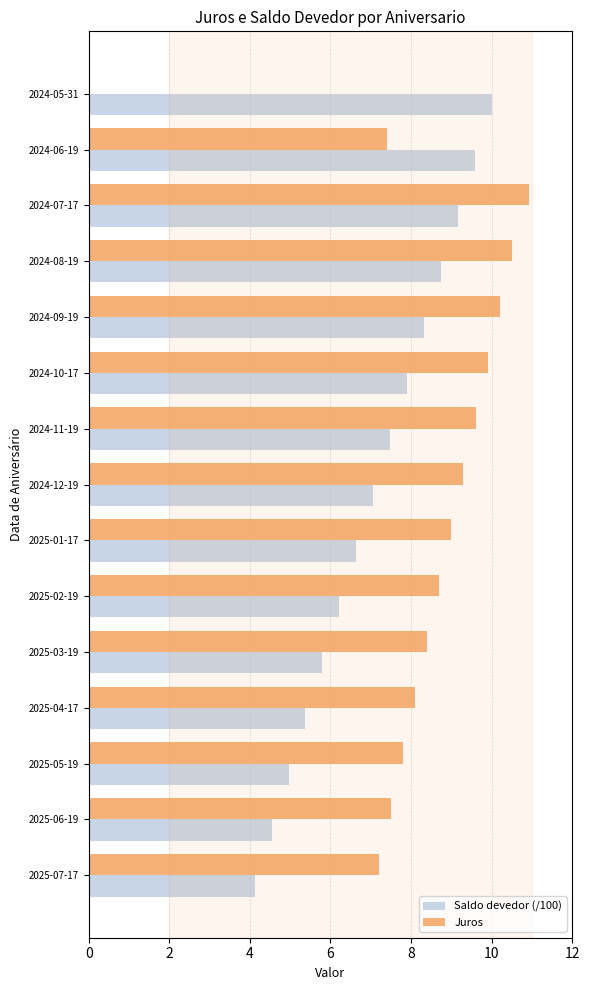

What is the approximate value of Juros at 2025-07-17?

7.2